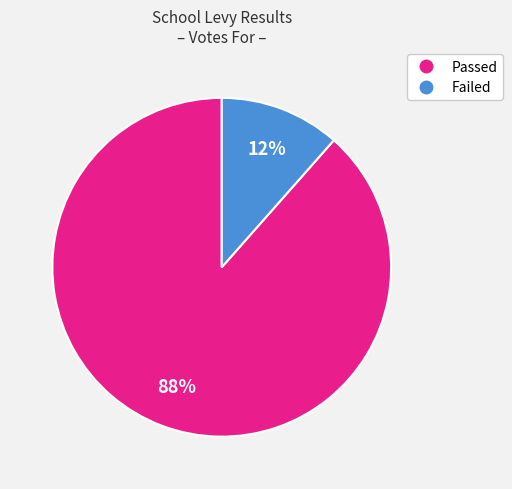

The Passed slice represents 82% of the pie. True or false?

False